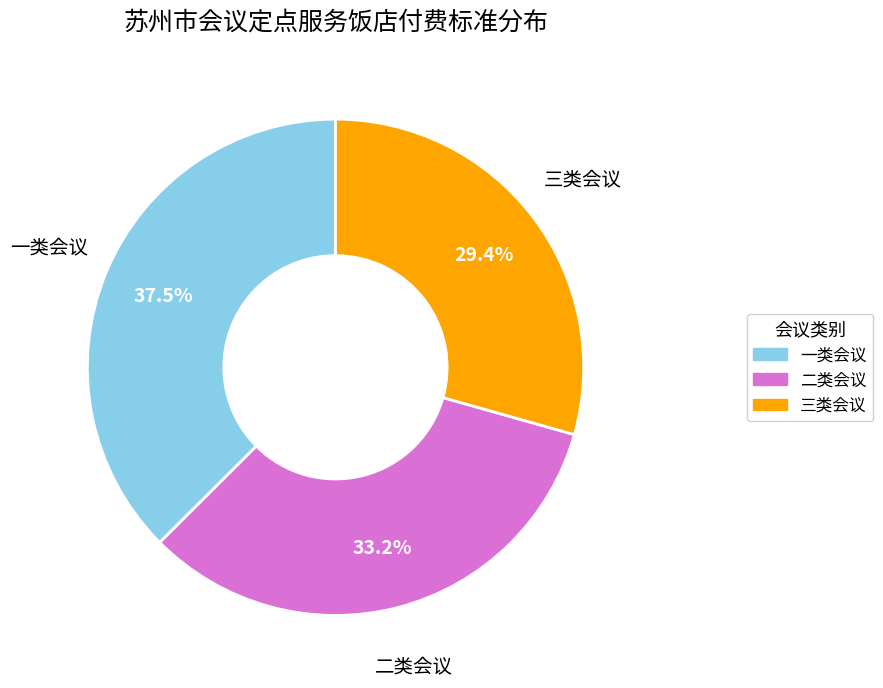

Does any single category account for the majority?

No